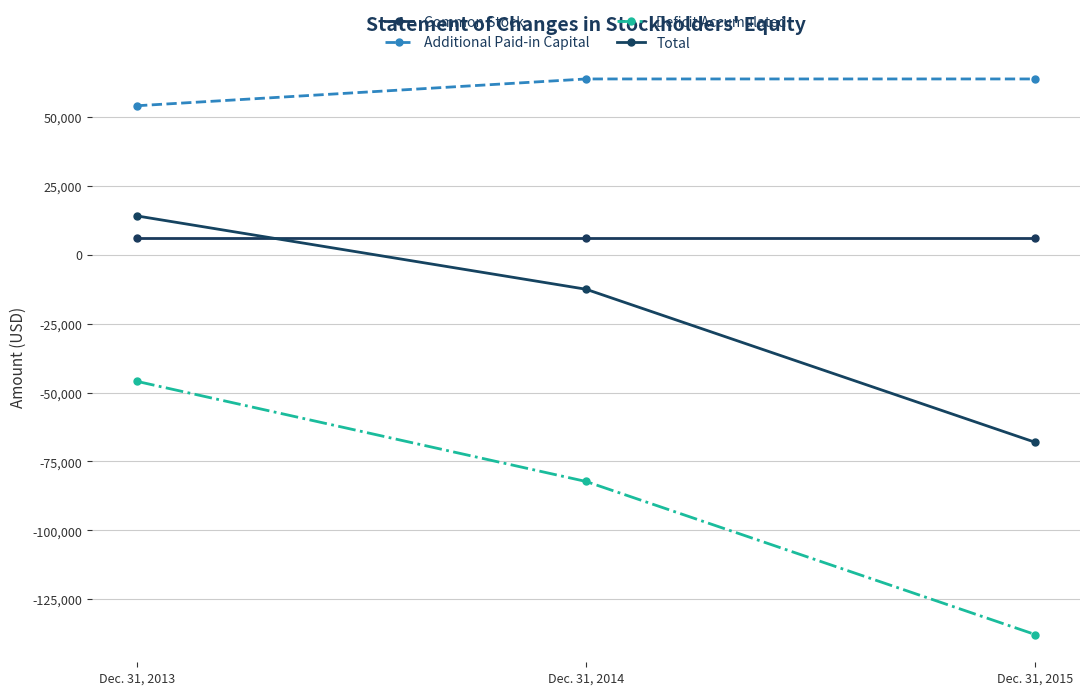

The value of Deficit Accumulated at Dec. 31, 2015 is -45146. True or false?

False